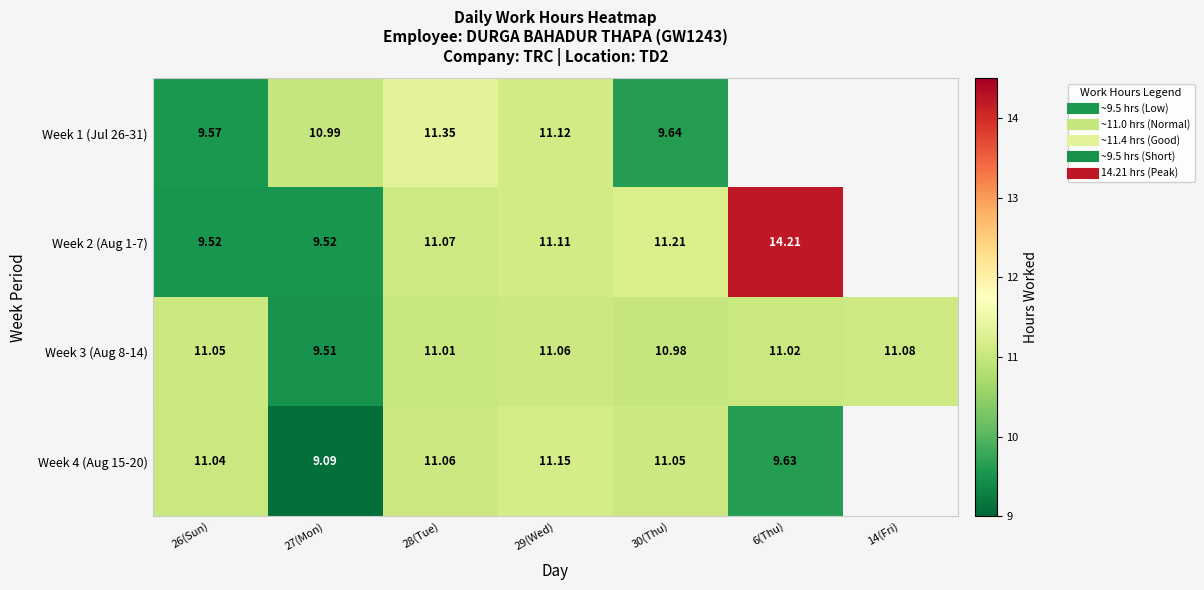

Which series has the largest total across all categories?

Week 3 (Aug 8-14)